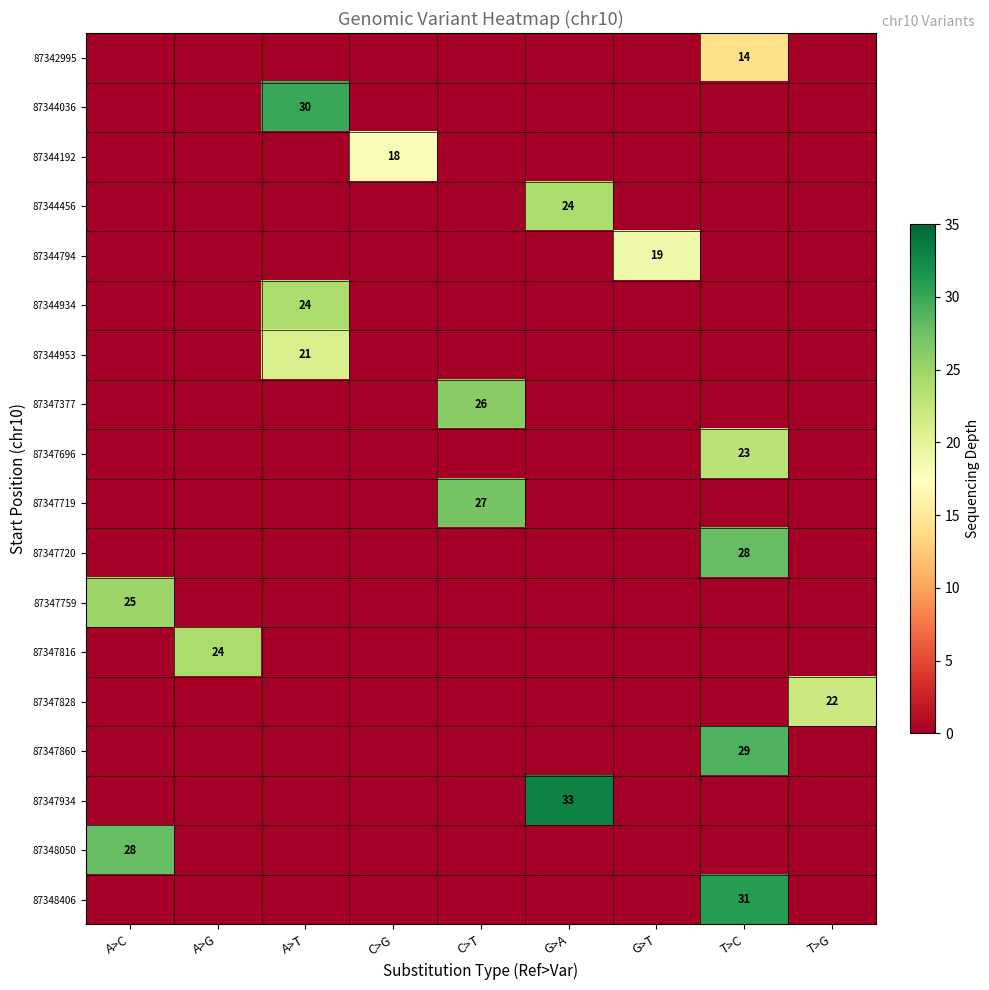

What is the difference between the highest and lowest values at A>G?

24